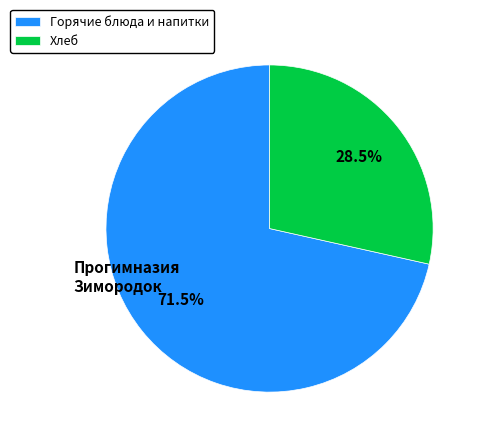

Which category has the biggest portion of the pie?

Горячие блюда и напитки